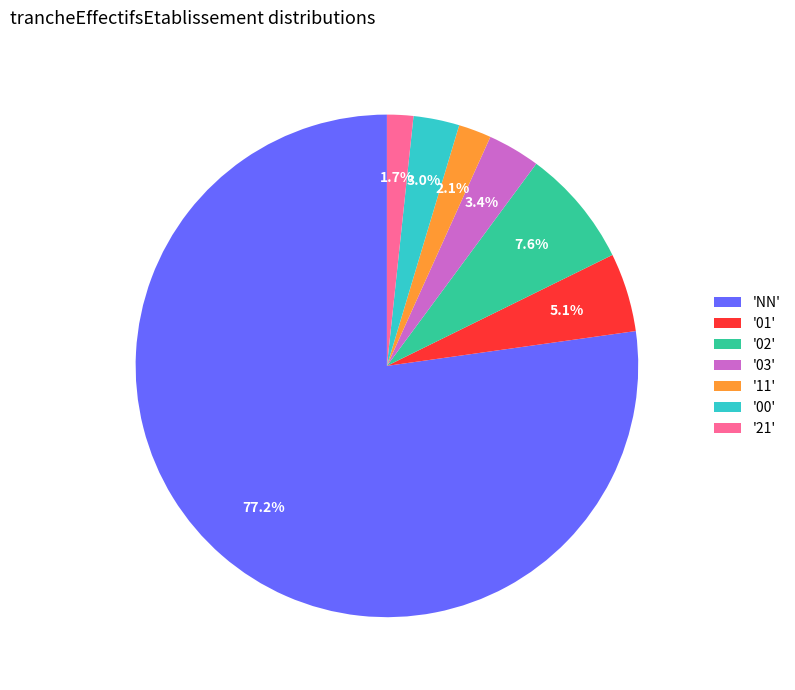

How many segments does this pie chart have?

7